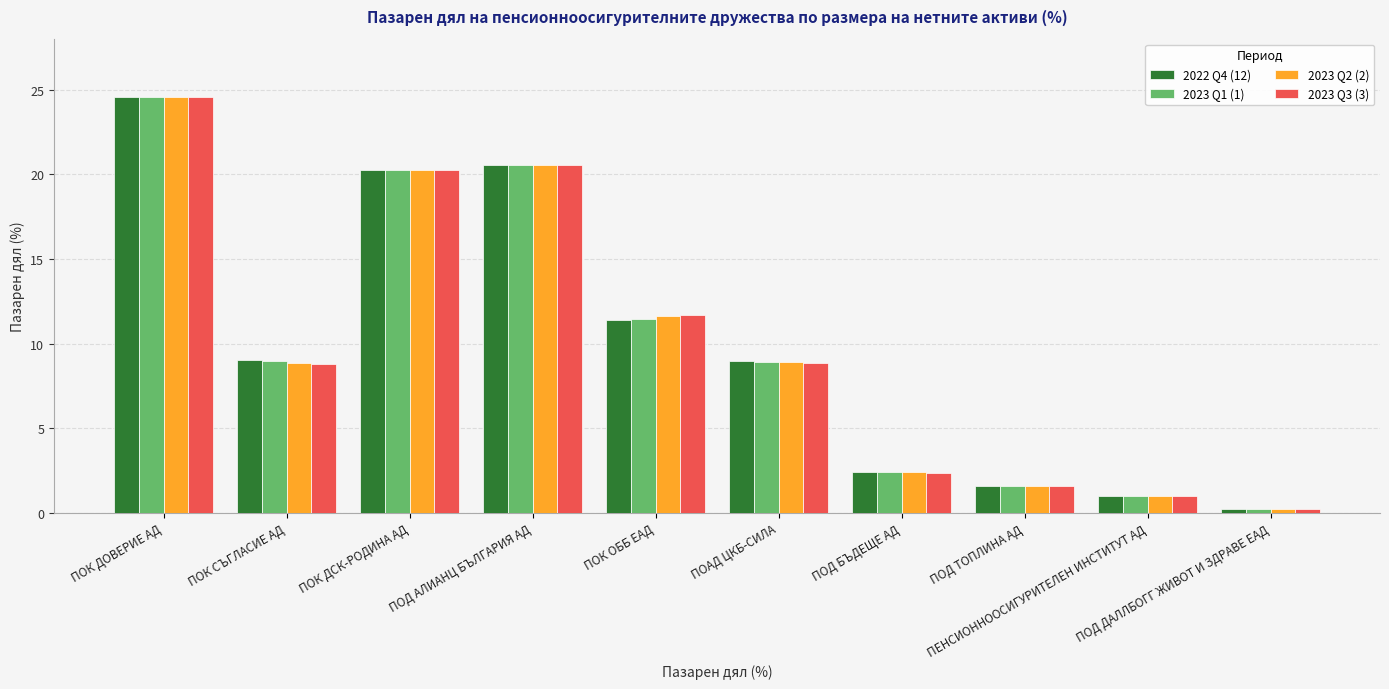

How many groups of bars are there?

10